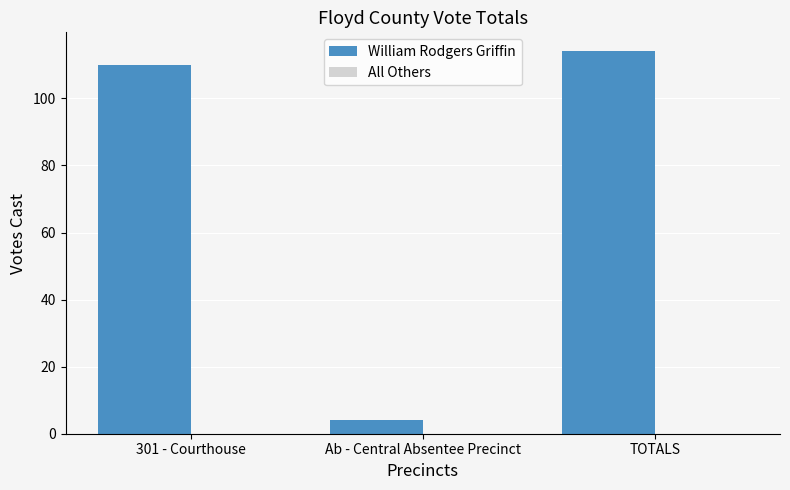

What is the change in value from 301 - Courthouse to Ab - Central Absentee Precinct?

-106